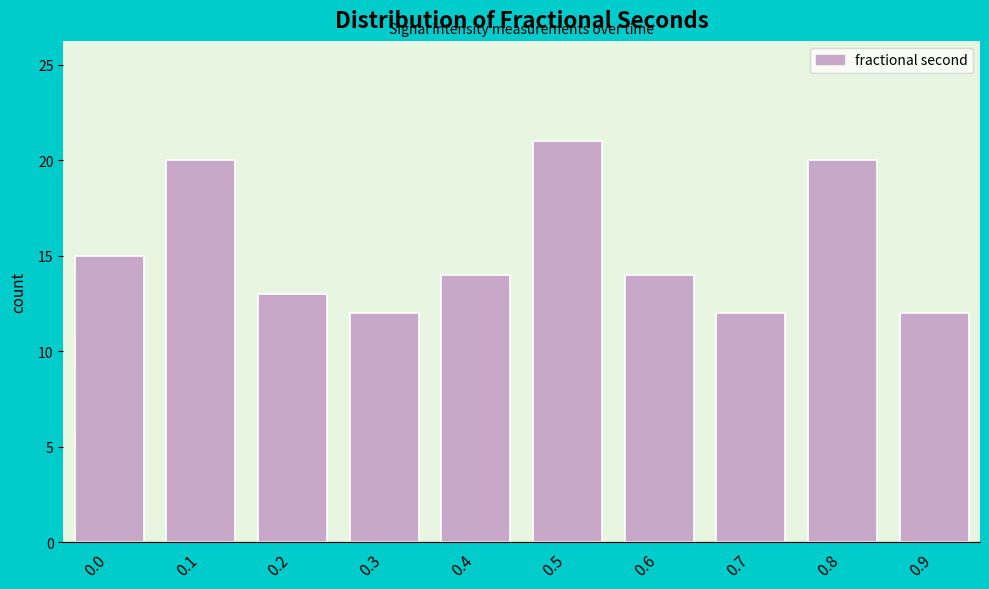

Reading left to right, what are all the values shown in this chart?

0.0=15	0.1=20	0.2=13	0.3=12	0.4=14	0.5=21	0.6=14	0.7=12	0.8=20	0.9=12